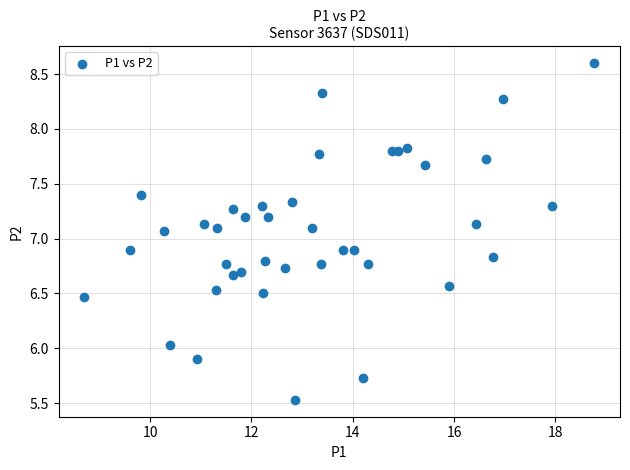

What is the range of Y values (max minus min)?

3.1